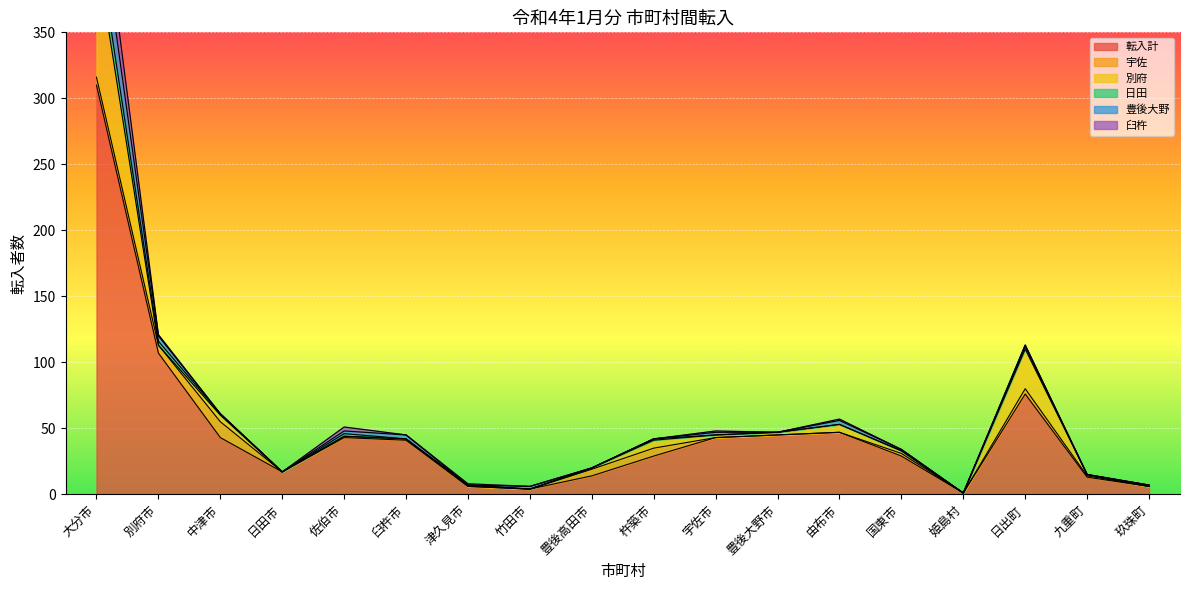

Count the number of data series in this chart.

6